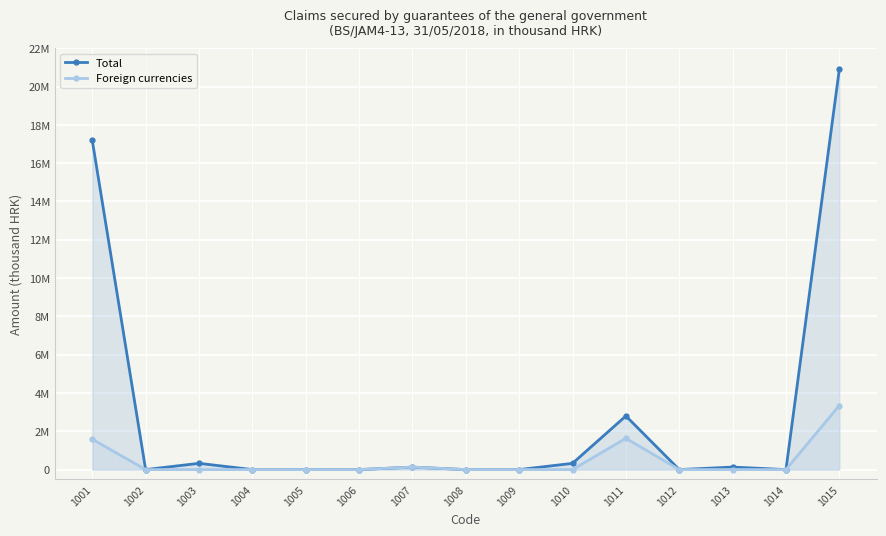

True or false: Total has more than 1 points higher than both neighbors.

True